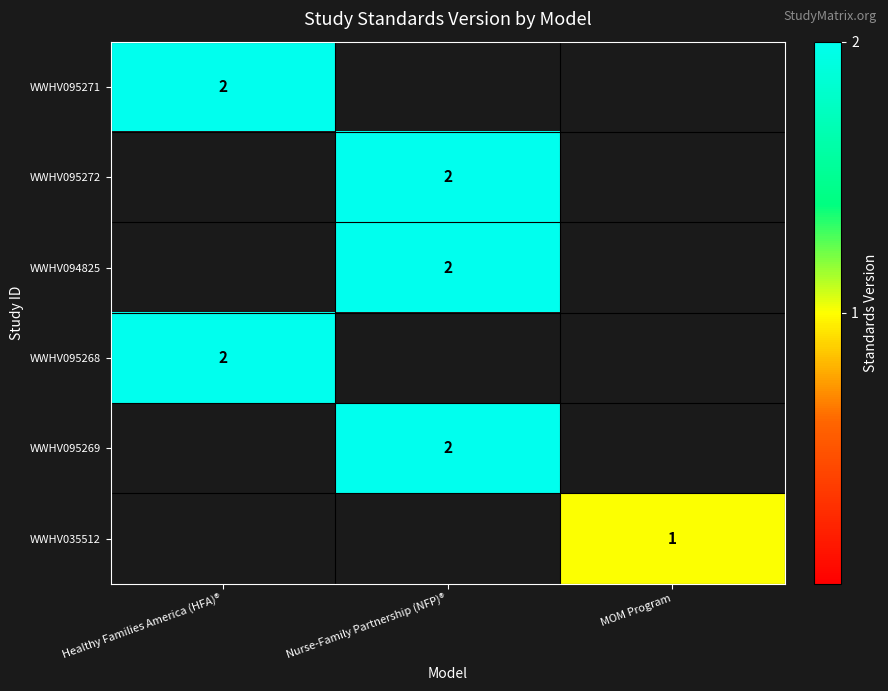

What is the maximum value shown in the chart?

2.0